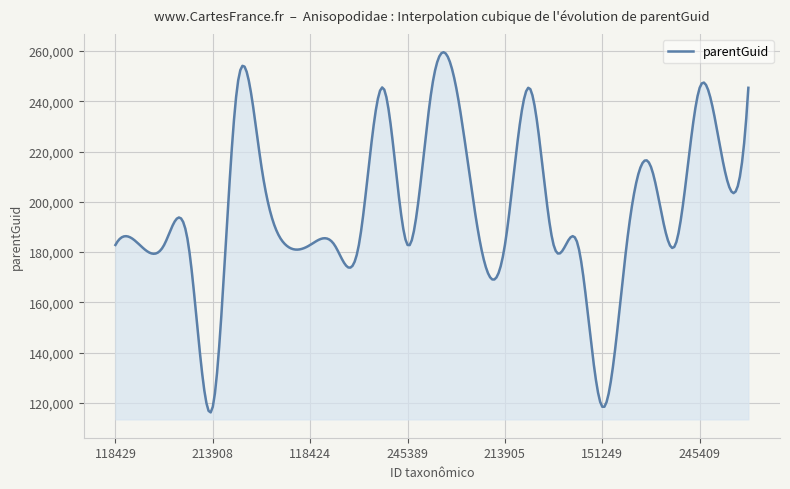

What is the greatest value displayed?

259563.7